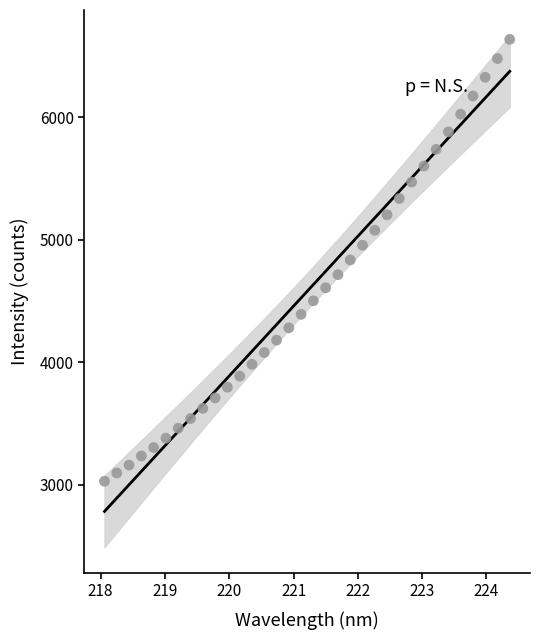

What is the range of X values (max minus min)?

6.3